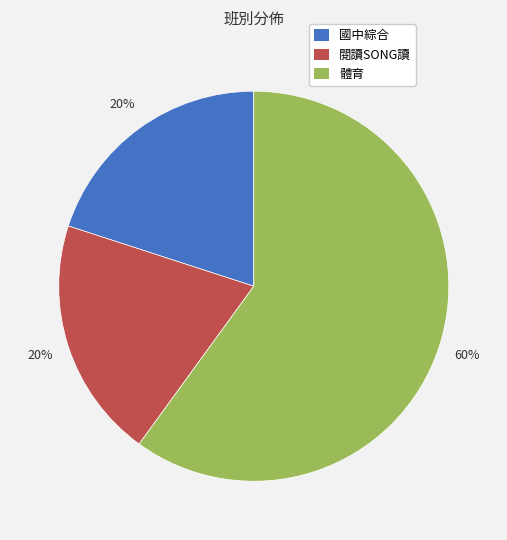

What is the largest slice in the pie chart?

體育